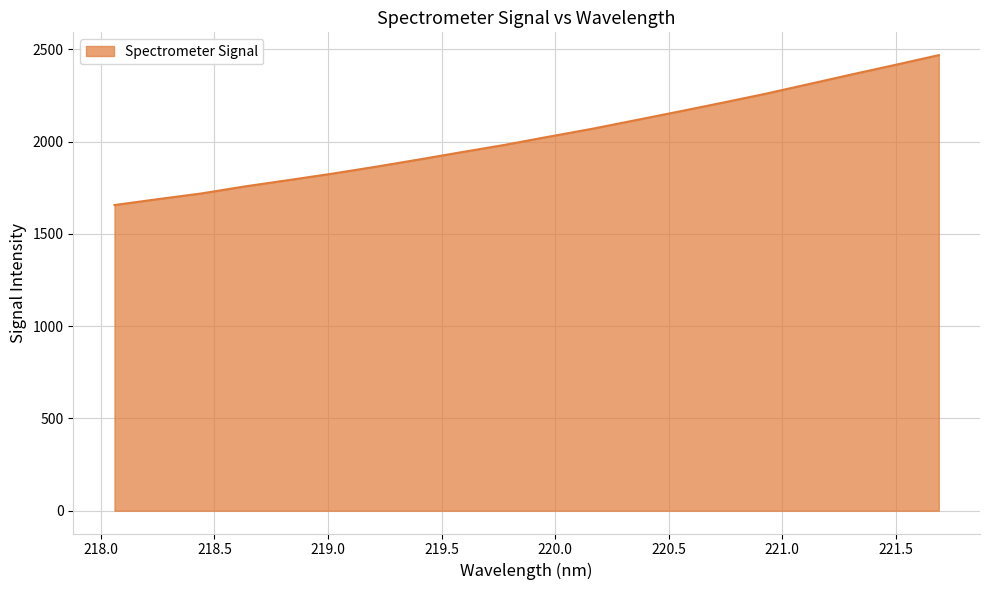

What is the greatest value displayed?

2468.2